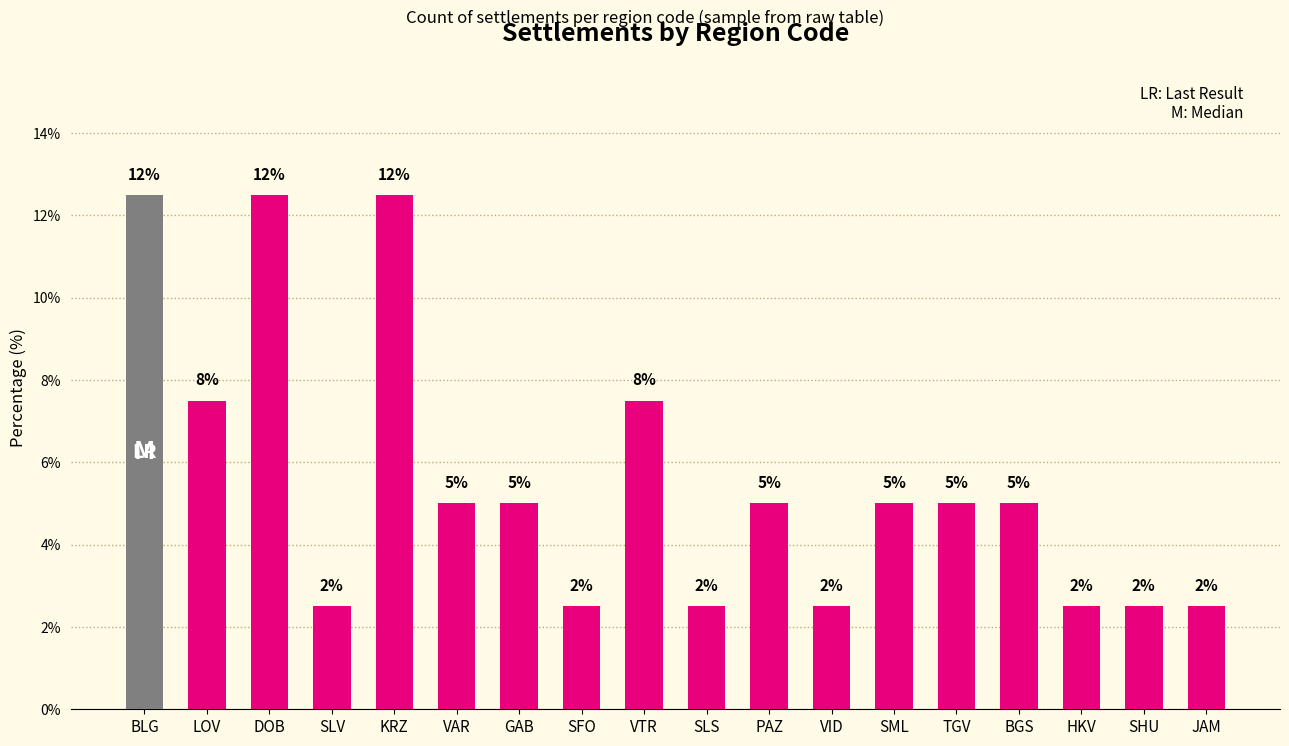

Is it true that the value at PAZ is 5.0?

True